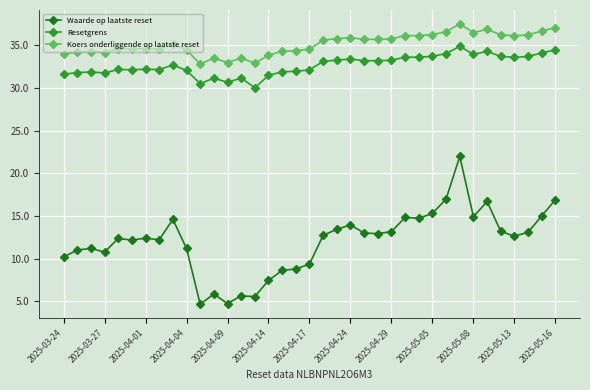

Rank the series by their maximum value, from highest to lowest.

Koers onderliggende op laatste reset, Resetgrens, Waarde op laatste reset